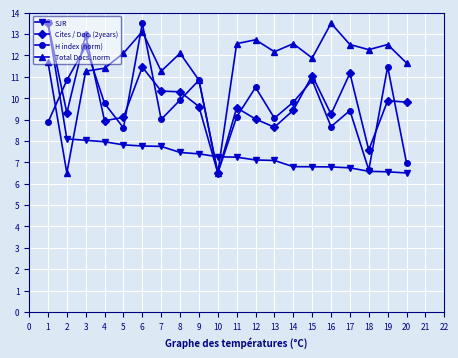

What is the difference between the highest and lowest values at 20?

5.1